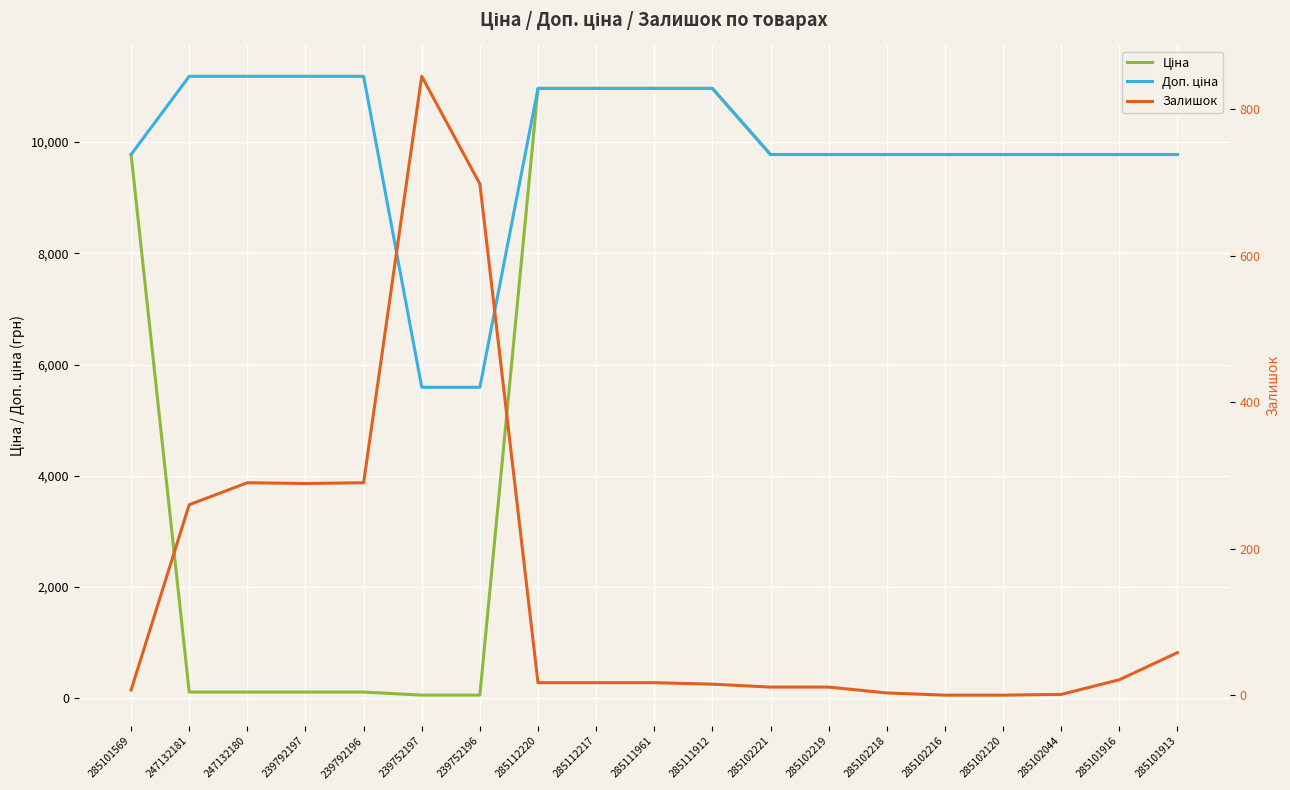

True or false: Доп. ціна and Ціна intersect in this chart.

False